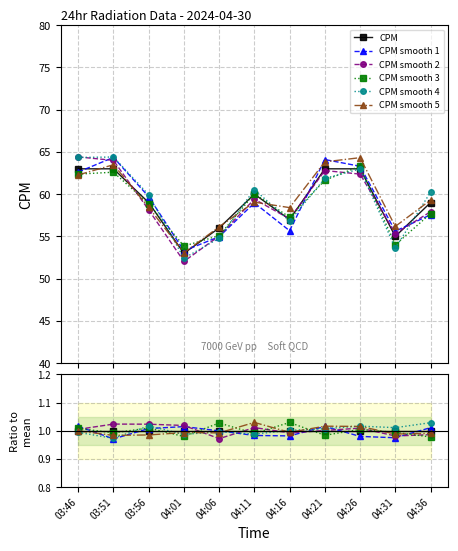

What is the sum of the CPM smooth 5 values at 04:31 and 03:46?

2.0